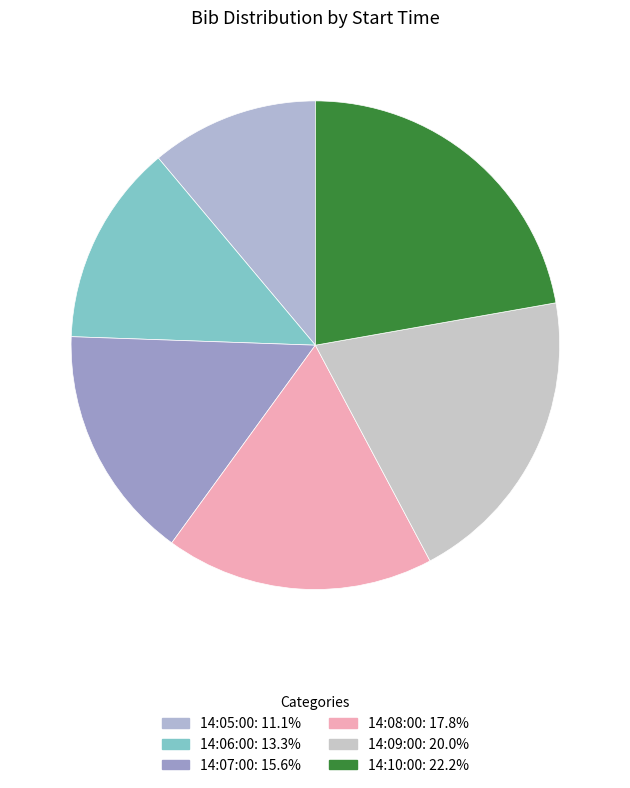

Count the number of slices in the pie.

6